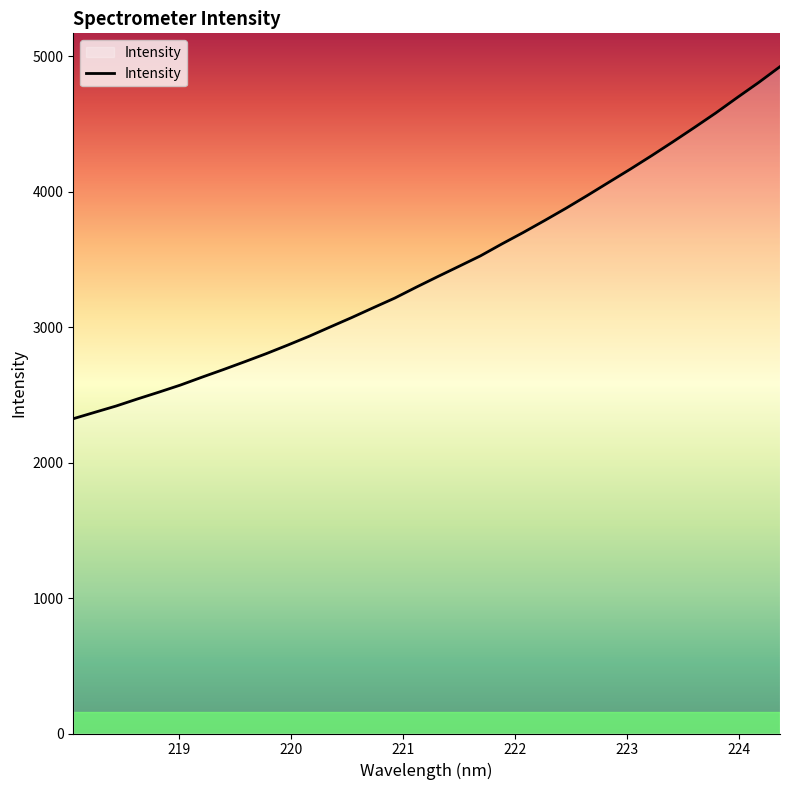

What is the minimum value shown in the chart?

2323.7